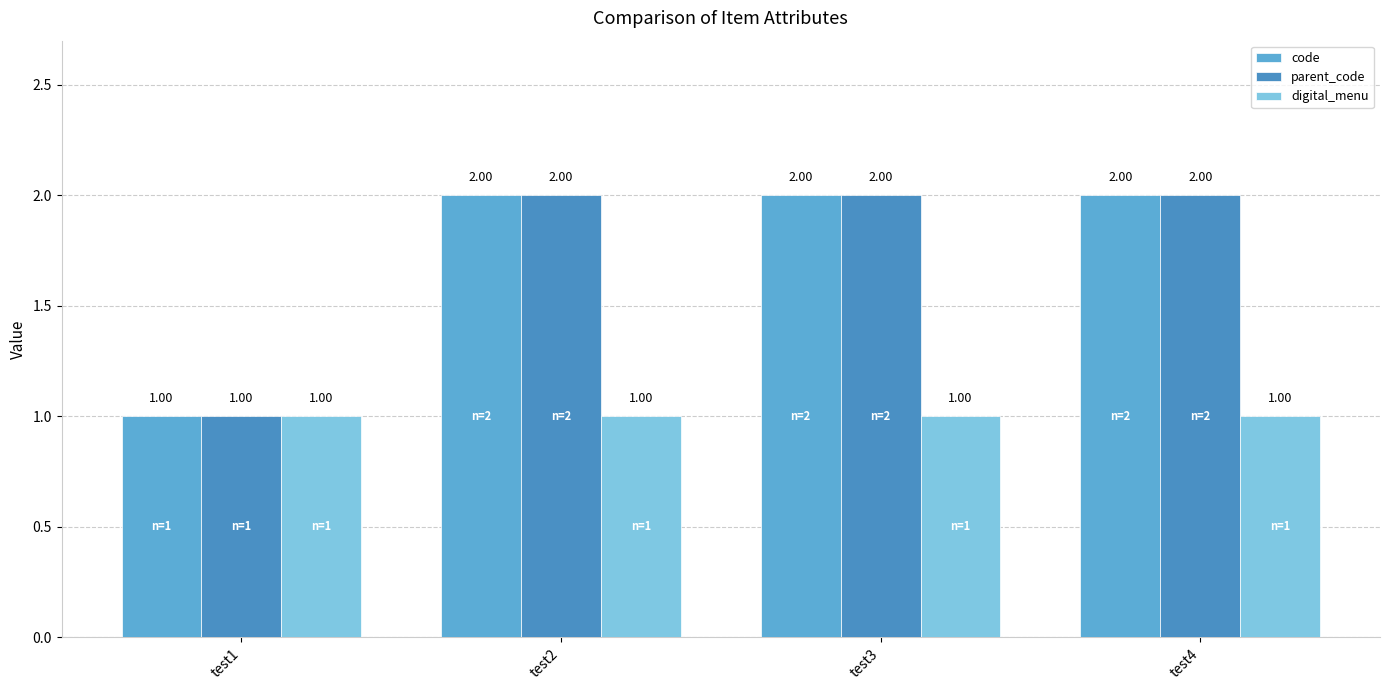

Count the parent_code values in the range 2 to 3.

3